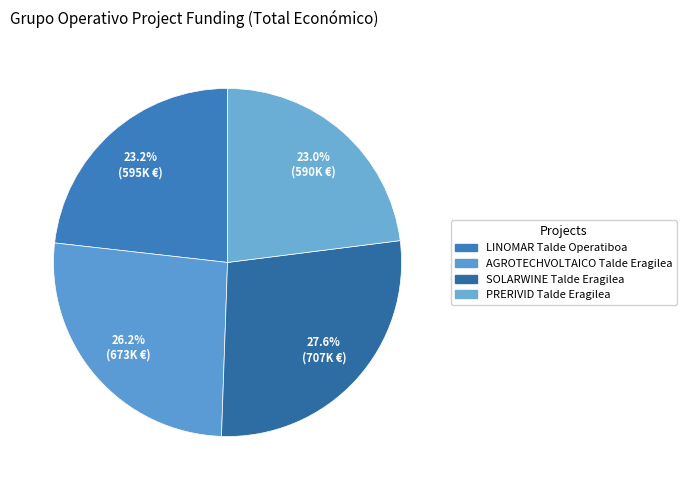

What percentage is the PRERIVID slice, to the nearest percent?

23%